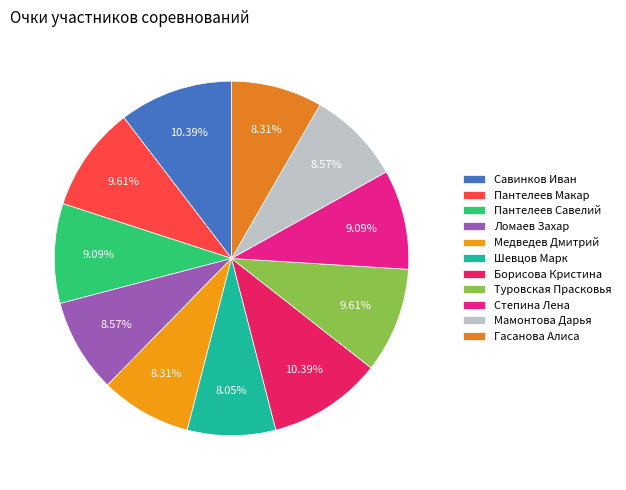

Is it true that Мамонтова Дарья is 9% of the pie?

True